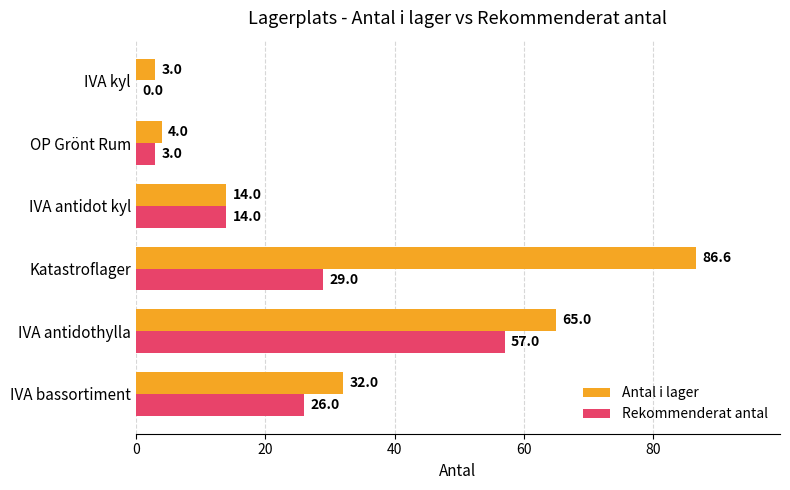

The Antal i lager series shows 3.0 at IVA kyl. True or false?

True